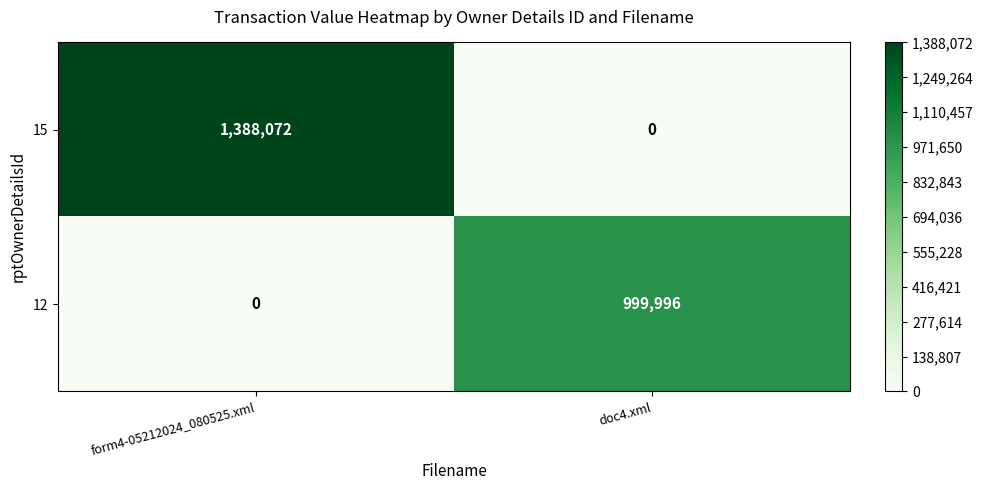

What is the spread (max minus min) of values at form4-05212024_080525.xml?

1388072